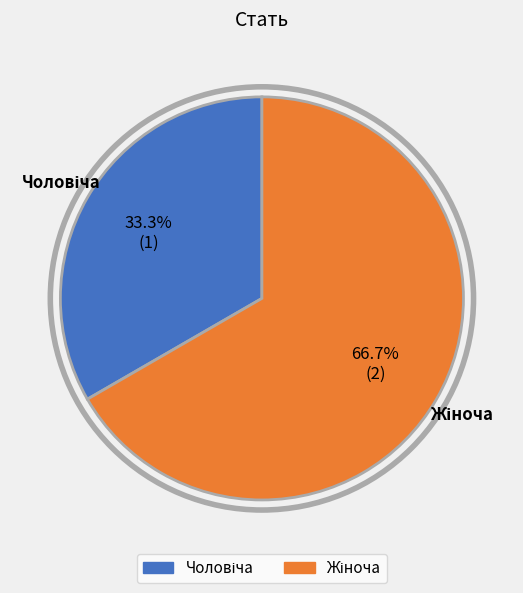

Is there a majority slice in this chart?

Yes